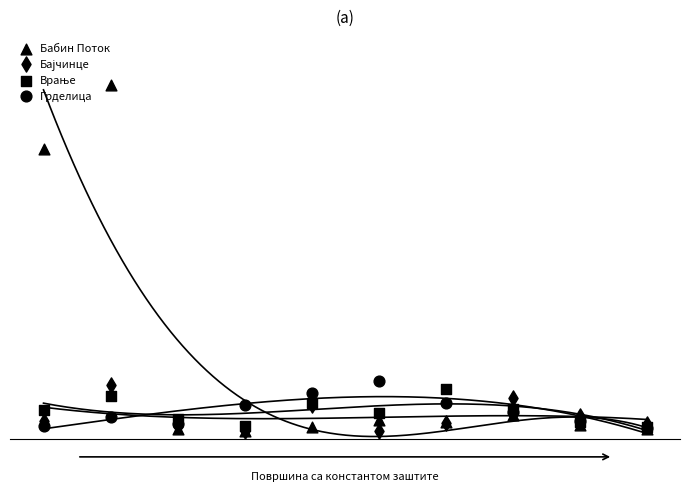

Which series reaches the minimum Y coordinate?

Бабин Поток